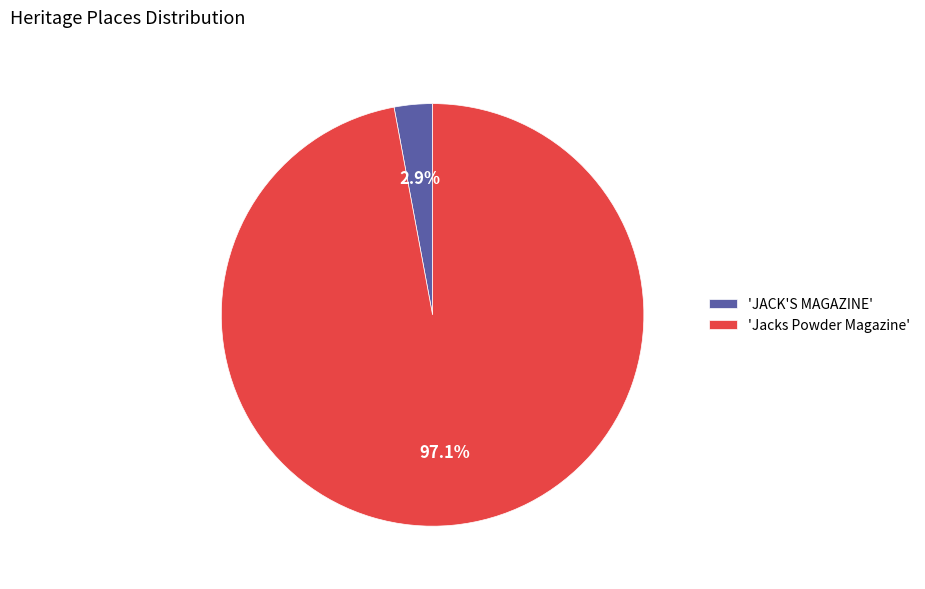

Is there a majority slice in this chart?

Yes